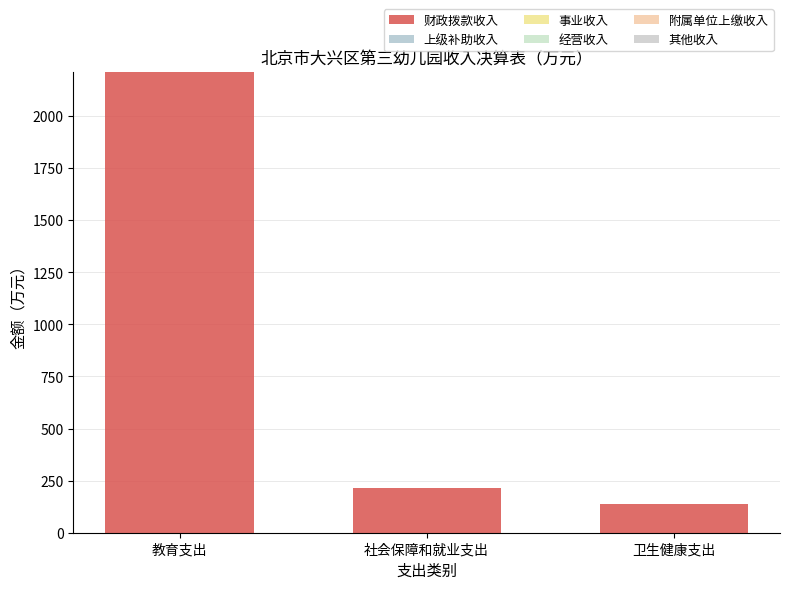

Reading left to right, transcribe all the data shown in this chart.

财政拨款收入: 2210.8	213.1	139.4
上级补助收入: 0.0	0.0	0.0
事业收入: 0.0	0.0	0.0
经营收入: 0.0	0.0	0.0
附属单位上缴收入: 0.0	0.0	0.0
其他收入: 0.0	0.0	0.0